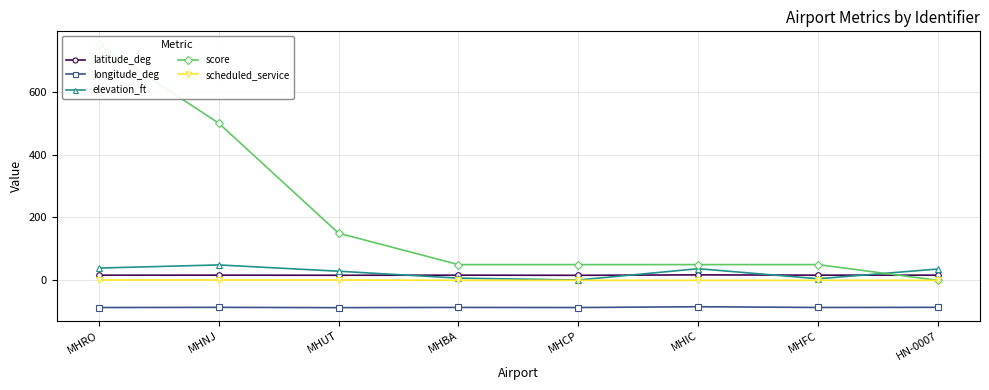

Reading left to right, what are all the values shown in this chart?

latitude_deg: MHRO=16.3	MHNJ=16.4	MHUT=16.1	MHBA=16.4	MHCP=16.0	MHIC=17.4	MHFC=16.4	HN-0007=16.5
longitude_deg: MHRO=-86.5	MHNJ=-85.9	MHUT=-86.9	MHBA=-86.1	MHCP=-86.5	MHIC=-83.9	MHFC=-86.3	HN-0007=-85.9
elevation_ft: MHRO=39.0	MHNJ=49.0	MHUT=29.0	MHBA=7.0	MHCP=1.0	MHIC=37.0	MHFC=5.0	HN-0007=36.0
score: MHRO=750.0	MHNJ=500.0	MHUT=150.0	MHBA=50.0	MHCP=50.0	MHIC=50.0	MHFC=50.0	HN-0007=0.0
scheduled_service: MHRO=1.0	MHNJ=1.0	MHUT=1.0	MHBA=0.0	MHCP=0.0	MHIC=0.0	MHFC=0.0	HN-0007=0.0